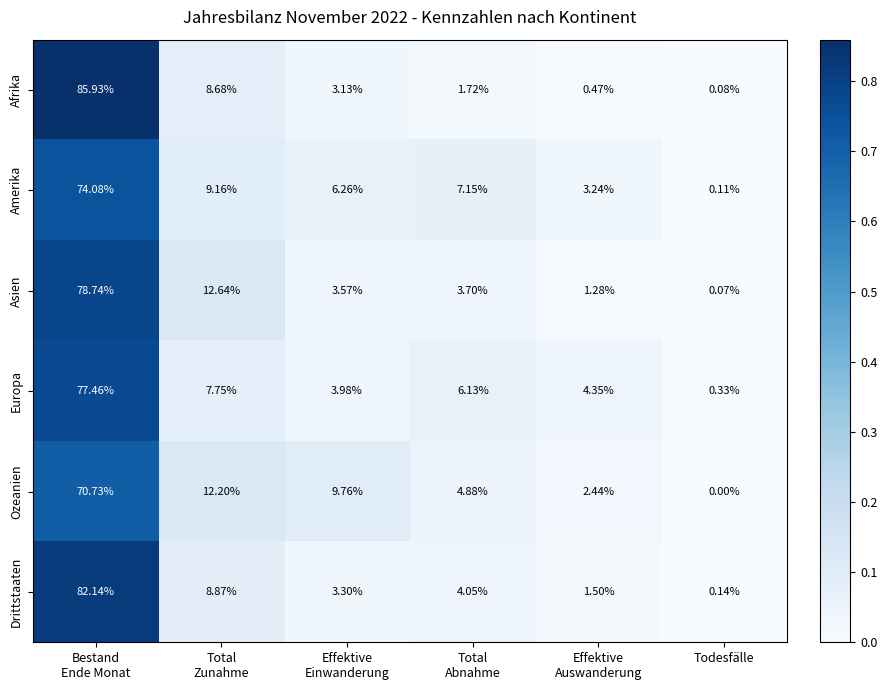

At which category does the chart reach its minimum across all series?

Todesfälle